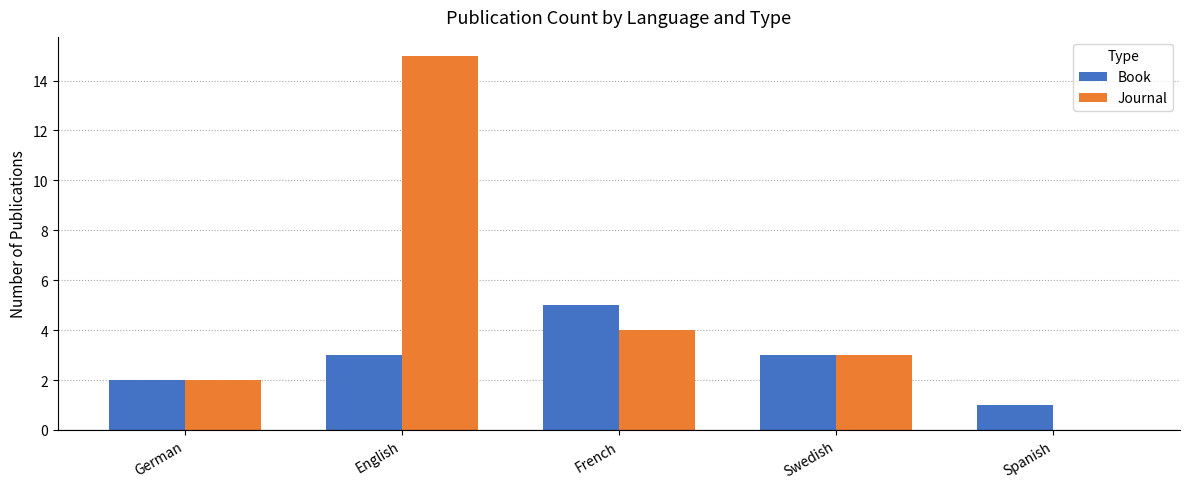

What is the sum of all Book values?

14